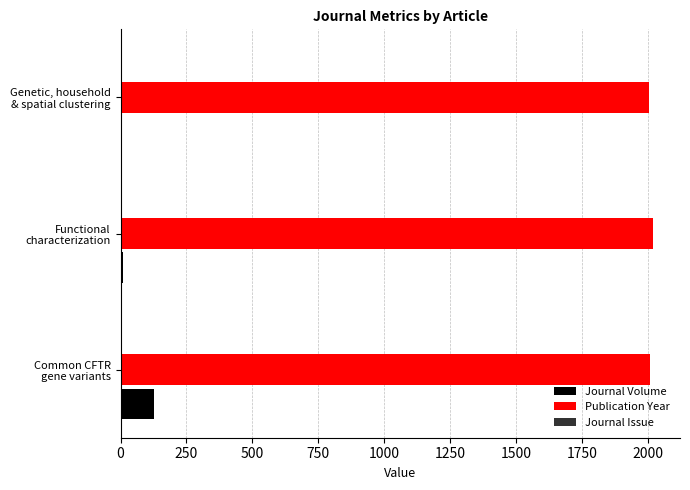

What is the maximum value for Publication Year?

2022